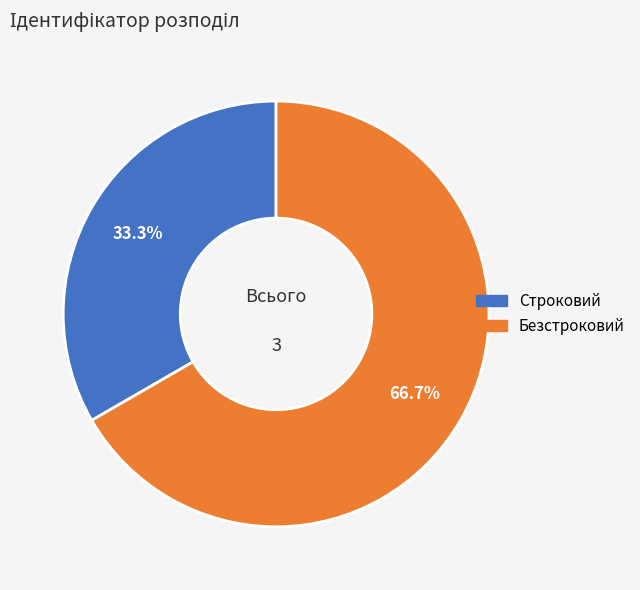

Which category has the smallest portion of the pie?

Строковий